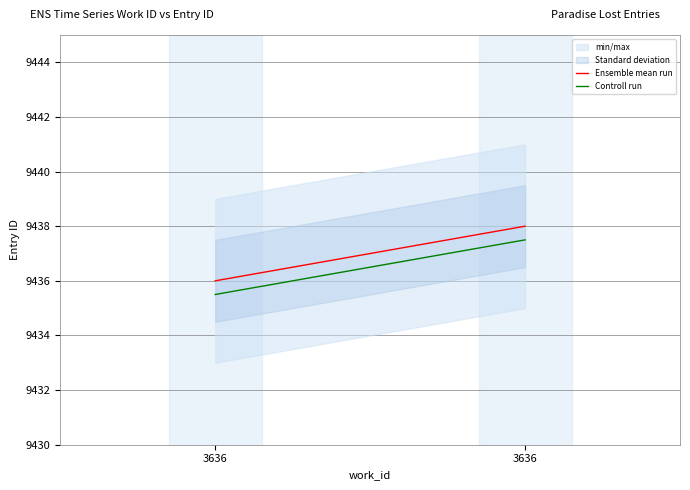

What is the difference between the maximum and minimum values in the Controll run series?

2.0